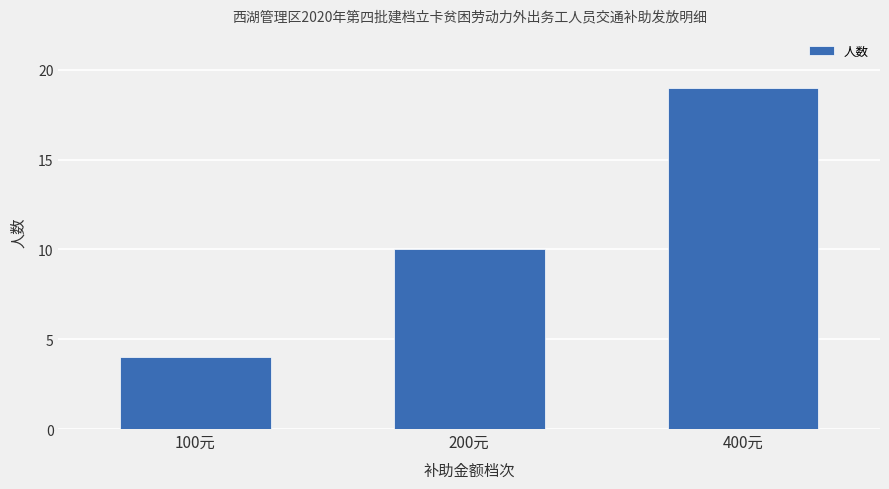

What is the change in value from 200元 to 400元?

+9